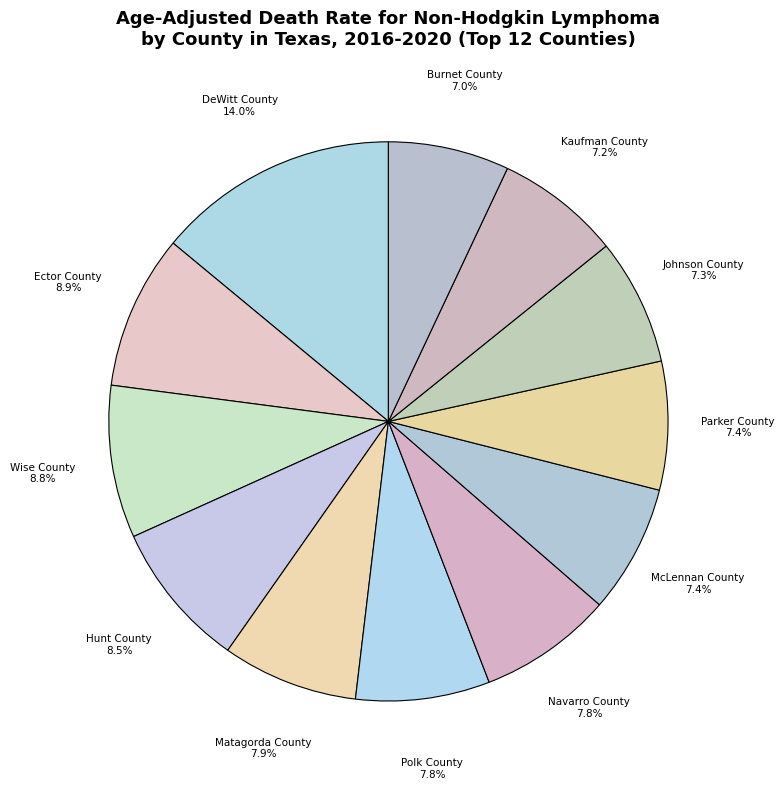

Does any single category account for the majority?

No